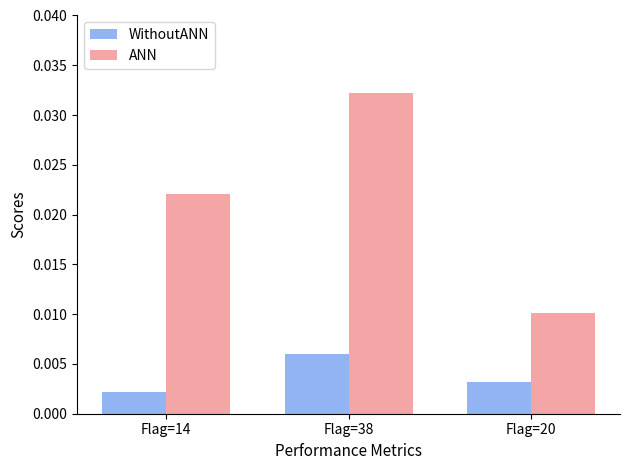

Which series has the largest total across all categories?

ANN